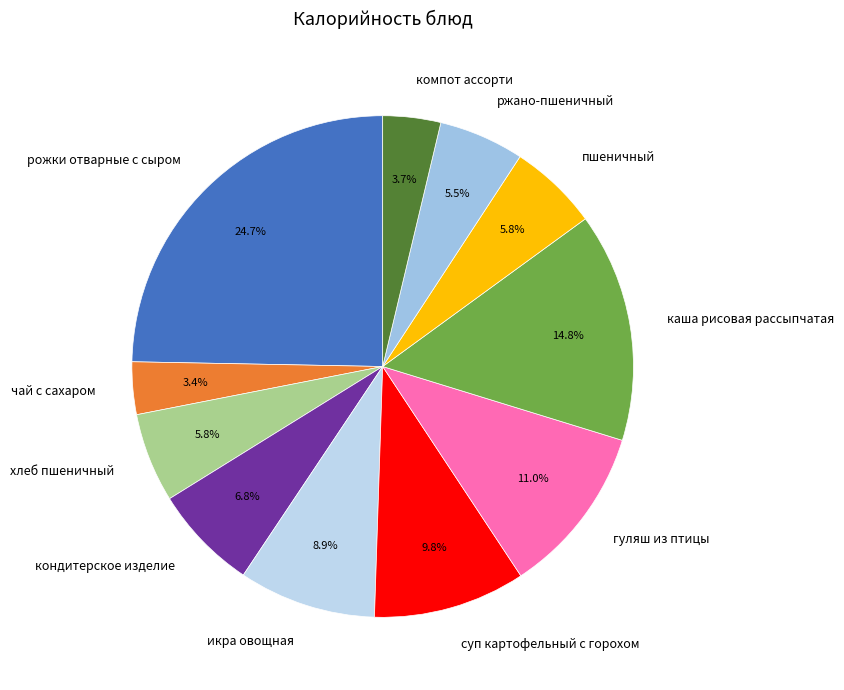

Count the number of slices in the pie.

11